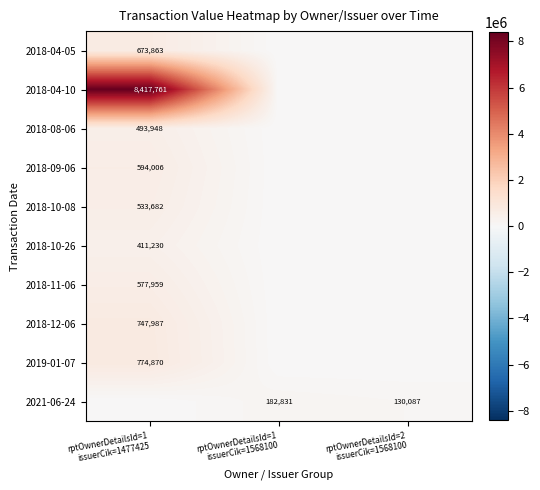

What is the difference between the highest and lowest values at rptOwnerDetailsId=1
issuerCik=1568100?

182831